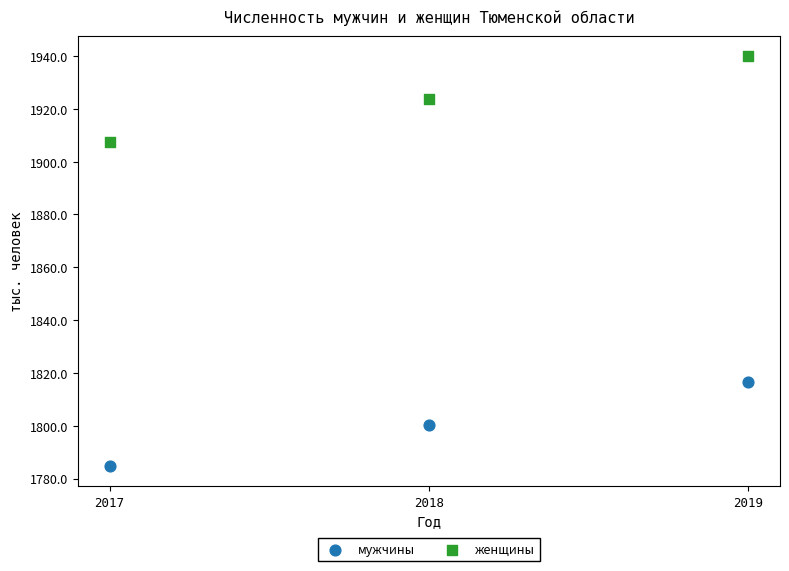

What are all the series names shown in the legend?

мужчины, женщины